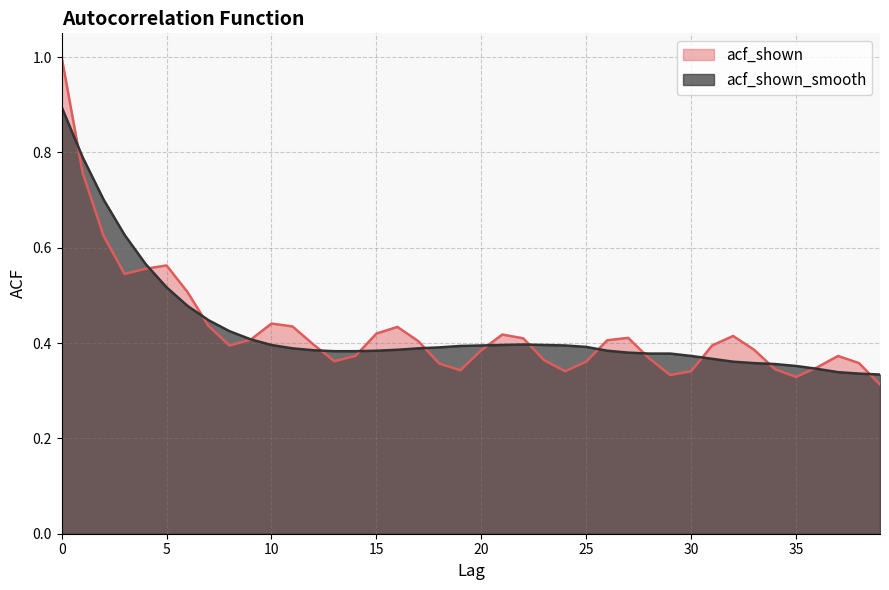

What is the total value across all series at 35?

0.7